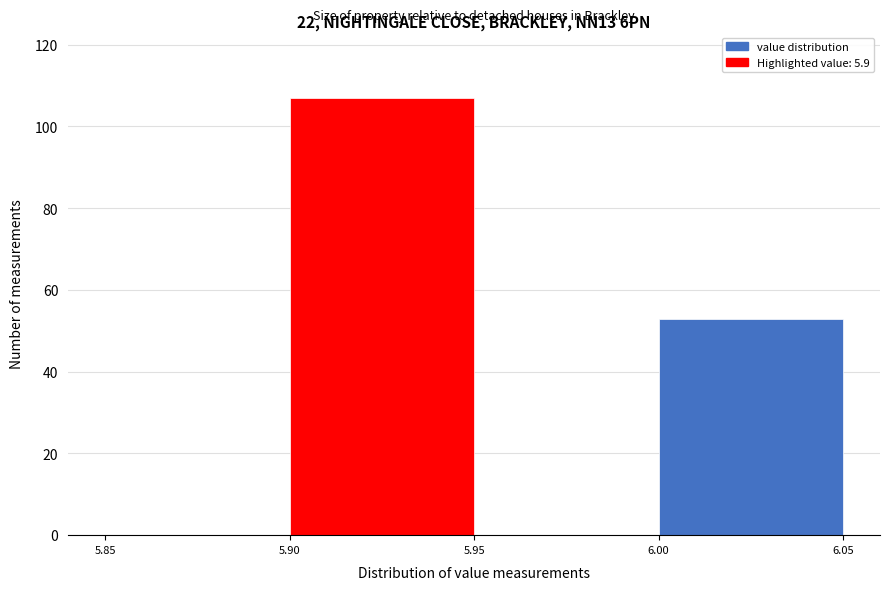

Reading left to right, list every bar in this chart as the range it spans on the x-axis followed by its height. The values are not printed on the chart, so give them approximately, as read against the axis.

5.85 to 5.90: 0
5.90 to 5.95: 108
5.95 to 6.00: 0
6.00 to 6.05: 54